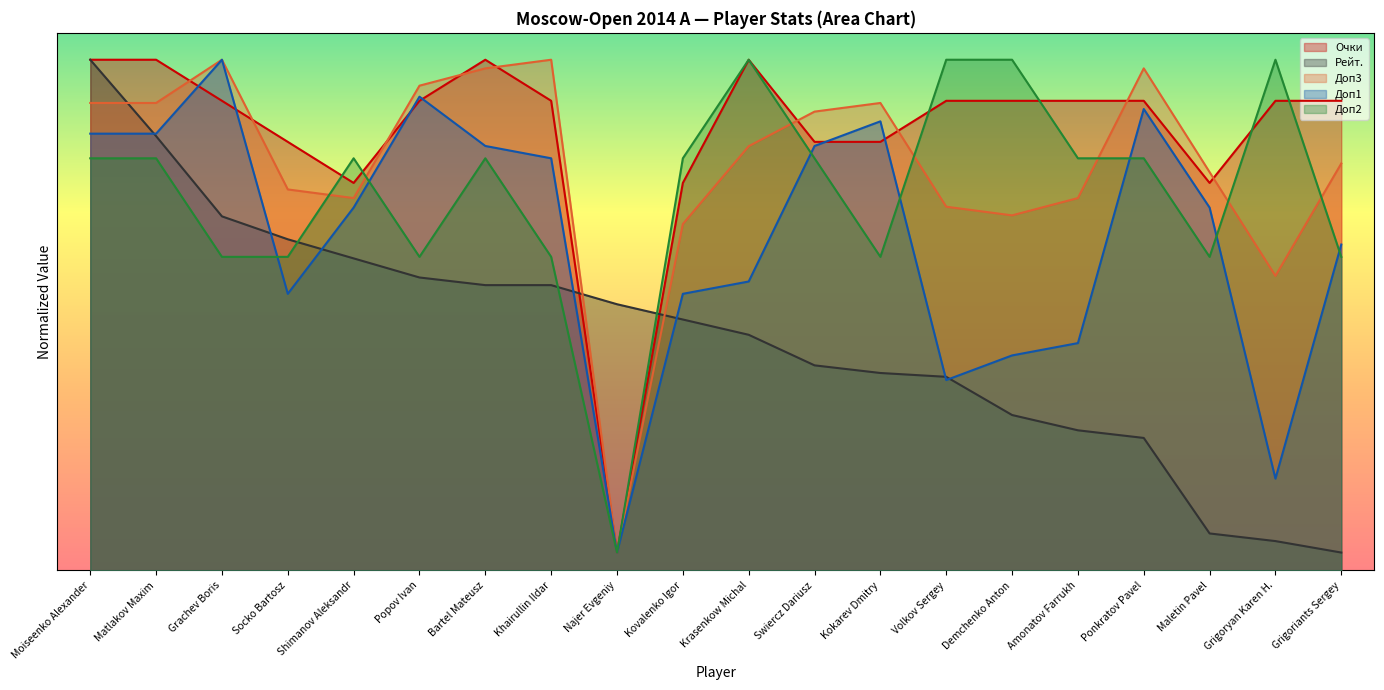

Reading right to left, what are all the values shown in this chart?

Очки: Grigoriants Sergey=52.4	Grigoryan Karen H.=52.4	Maletin Pavel=43.2	Ponkratov Pavel=52.4	Amonatov Farrukh=52.4	Demchenko Anton=52.4	Volkov Sergey=52.4	Kokarev Dmitry=47.8	Swiercz Dariusz=47.8	Krasenkow Michal=57.0	Kovalenko Igor=43.2	Najer Evgeniy=2.0	Khairullin Ildar=52.4	Bartel Mateusz=57.0	Popov Ivan=52.4	Shimanov Aleksandr=43.2	Socko Bartosz=47.8	Grachev Boris=52.4	Matlakov Maxim=57.0	Moiseenko Alexander=57.0
Рейт.: Grigoriants Sergey=2.0	Grigoryan Karen H.=3.3	Maletin Pavel=4.1	Ponkratov Pavel=14.8	Amonatov Farrukh=15.6	Demchenko Anton=17.3	Volkov Sergey=21.6	Kokarev Dmitry=22.0	Swiercz Dariusz=22.9	Krasenkow Michal=26.3	Kovalenko Igor=28.0	Najer Evgeniy=29.7	Khairullin Ildar=31.8	Bartel Mateusz=31.8	Popov Ivan=32.7	Shimanov Aleksandr=34.8	Socko Bartosz=37.0	Grachev Boris=39.5	Matlakov Maxim=48.5	Moiseenko Alexander=57.0
Доп3: Grigoriants Sergey=45.4	Grigoryan Karen H.=32.9	Maletin Pavel=44.5	Ponkratov Pavel=56.0	Amonatov Farrukh=41.6	Demchenko Anton=39.6	Volkov Sergey=40.6	Kokarev Dmitry=52.2	Swiercz Dariusz=51.2	Krasenkow Michal=47.4	Kovalenko Igor=38.7	Najer Evgeniy=2.0	Khairullin Ildar=57.0	Bartel Mateusz=56.0	Popov Ivan=54.1	Shimanov Aleksandr=41.6	Socko Bartosz=42.5	Grachev Boris=57.0	Matlakov Maxim=52.2	Moiseenko Alexander=52.2
Доп1: Grigoriants Sergey=36.4	Grigoryan Karen H.=10.2	Maletin Pavel=40.5	Ponkratov Pavel=51.5	Amonatov Farrukh=25.4	Demchenko Anton=24.0	Volkov Sergey=21.2	Kokarev Dmitry=50.1	Swiercz Dariusz=47.4	Krasenkow Michal=32.2	Kovalenko Igor=30.9	Najer Evgeniy=2.0	Khairullin Ildar=46.0	Bartel Mateusz=47.4	Popov Ivan=52.9	Shimanov Aleksandr=40.5	Socko Bartosz=30.9	Grachev Boris=57.0	Matlakov Maxim=48.8	Moiseenko Alexander=48.8
Доп2: Grigoriants Sergey=35.0	Grigoryan Karen H.=57.0	Maletin Pavel=35.0	Ponkratov Pavel=46.0	Amonatov Farrukh=46.0	Demchenko Anton=57.0	Volkov Sergey=57.0	Kokarev Dmitry=35.0	Swiercz Dariusz=46.0	Krasenkow Michal=57.0	Kovalenko Igor=46.0	Najer Evgeniy=2.0	Khairullin Ildar=35.0	Bartel Mateusz=46.0	Popov Ivan=35.0	Shimanov Aleksandr=46.0	Socko Bartosz=35.0	Grachev Boris=35.0	Matlakov Maxim=46.0	Moiseenko Alexander=46.0